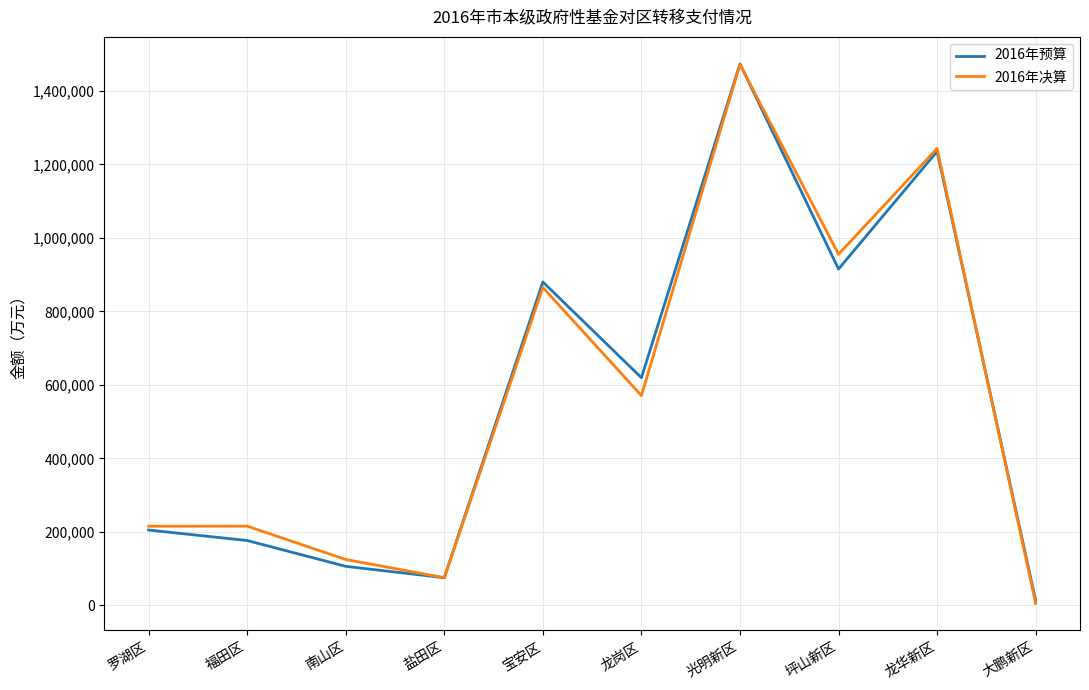

What is the total value across all series at 宝安区?

1745384.9